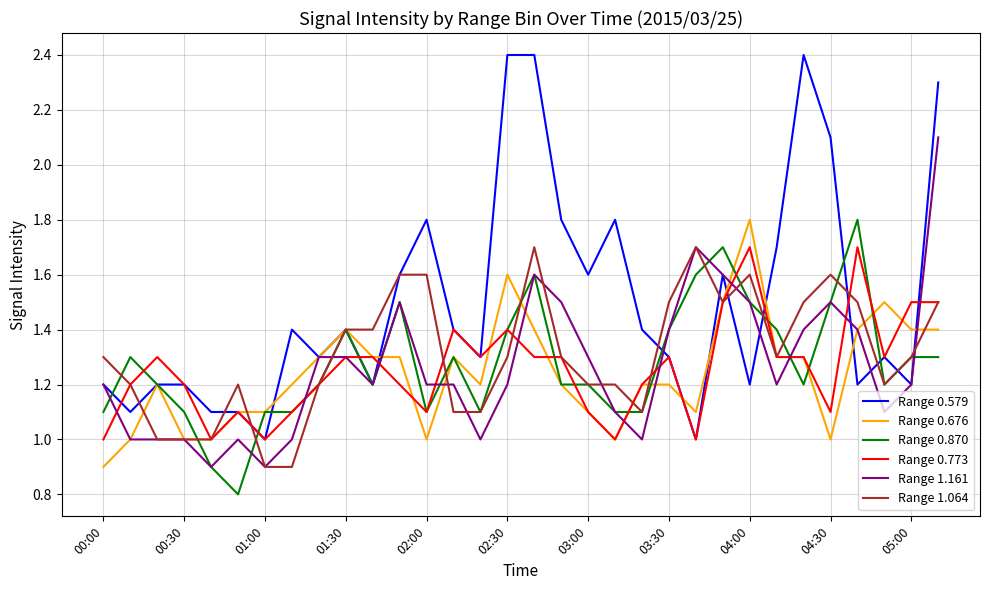

Which series has the largest range (max minus min)?

Range 0.579